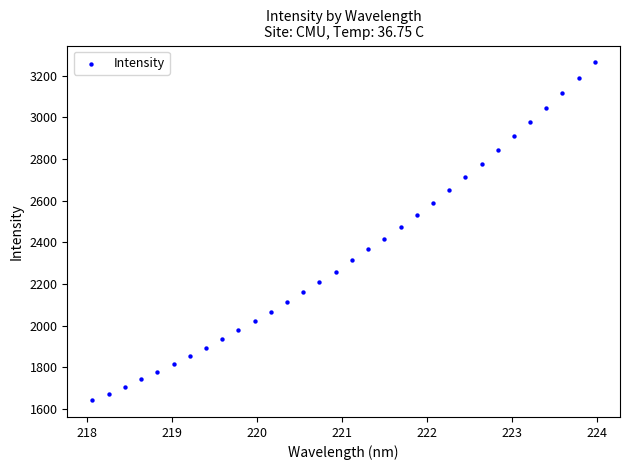

What is the range of Y values (max minus min)?

1622.7